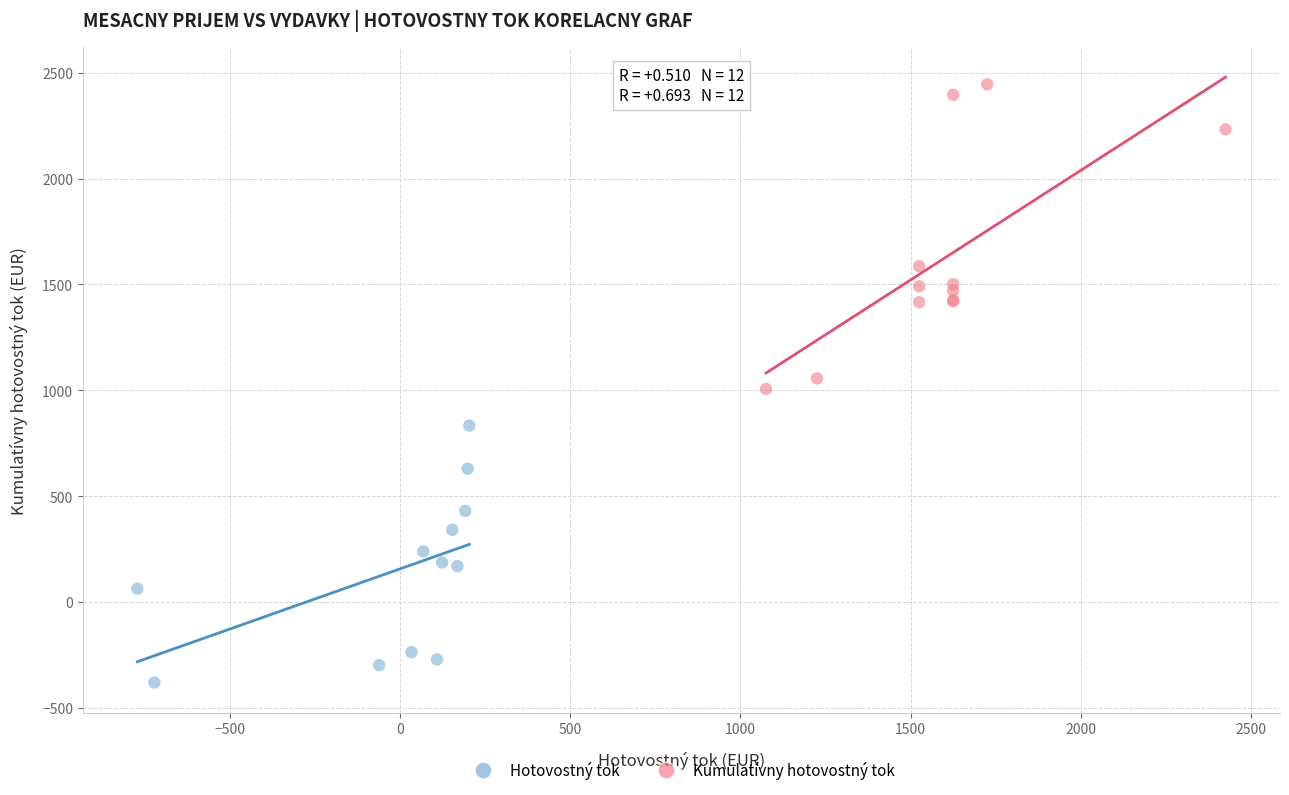

Which series reaches the maximum Y coordinate?

Kumulatívny hotovostný tok